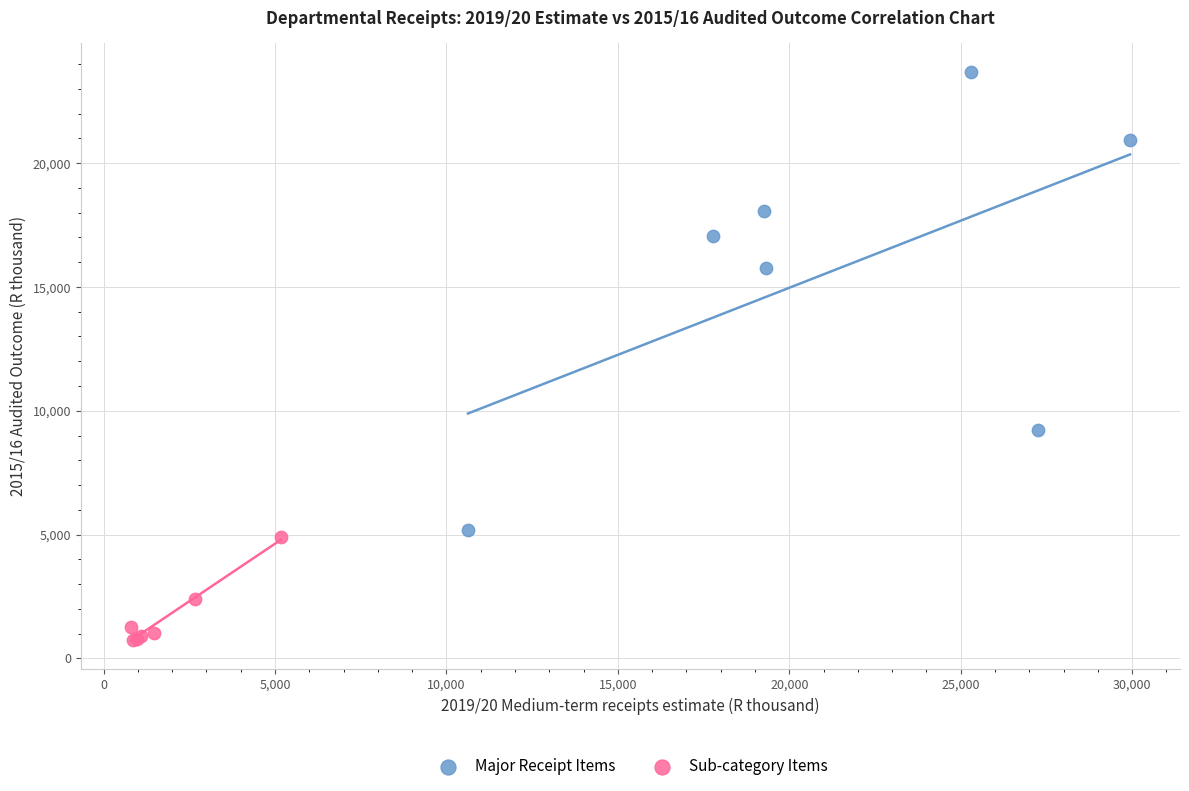

Which series reaches the maximum Y coordinate?

Major Receipt Items